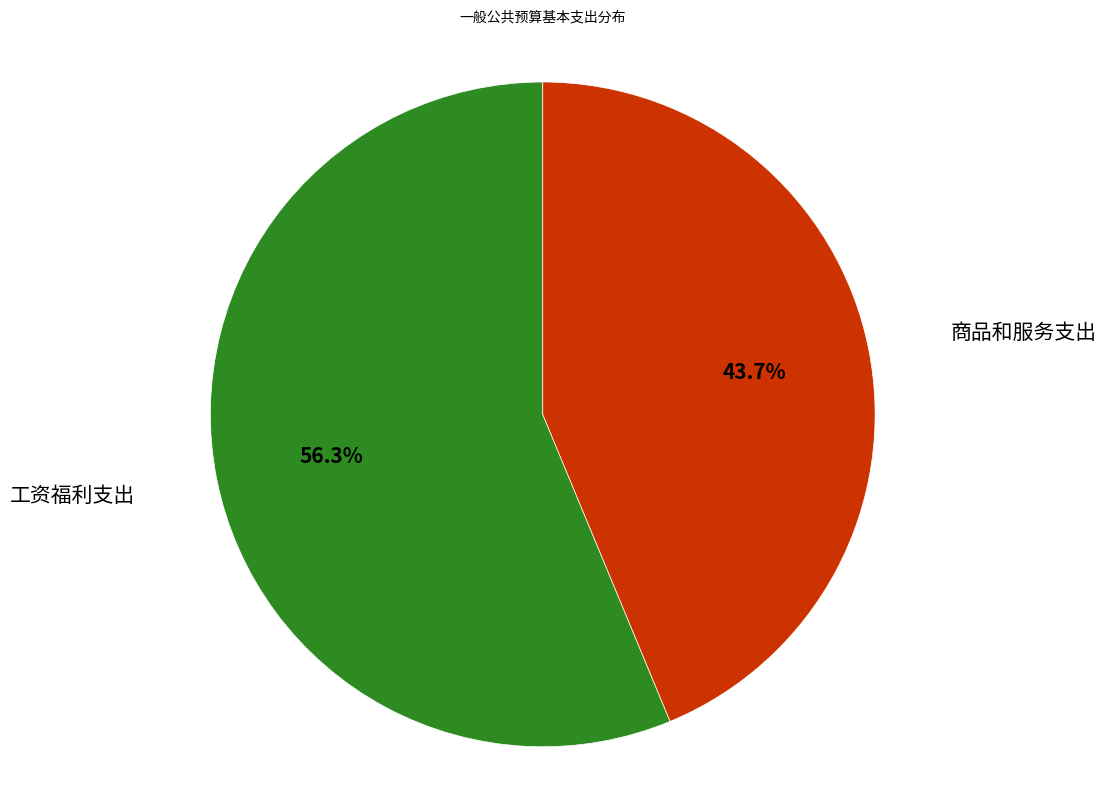

Is there a majority slice in this chart?

Yes